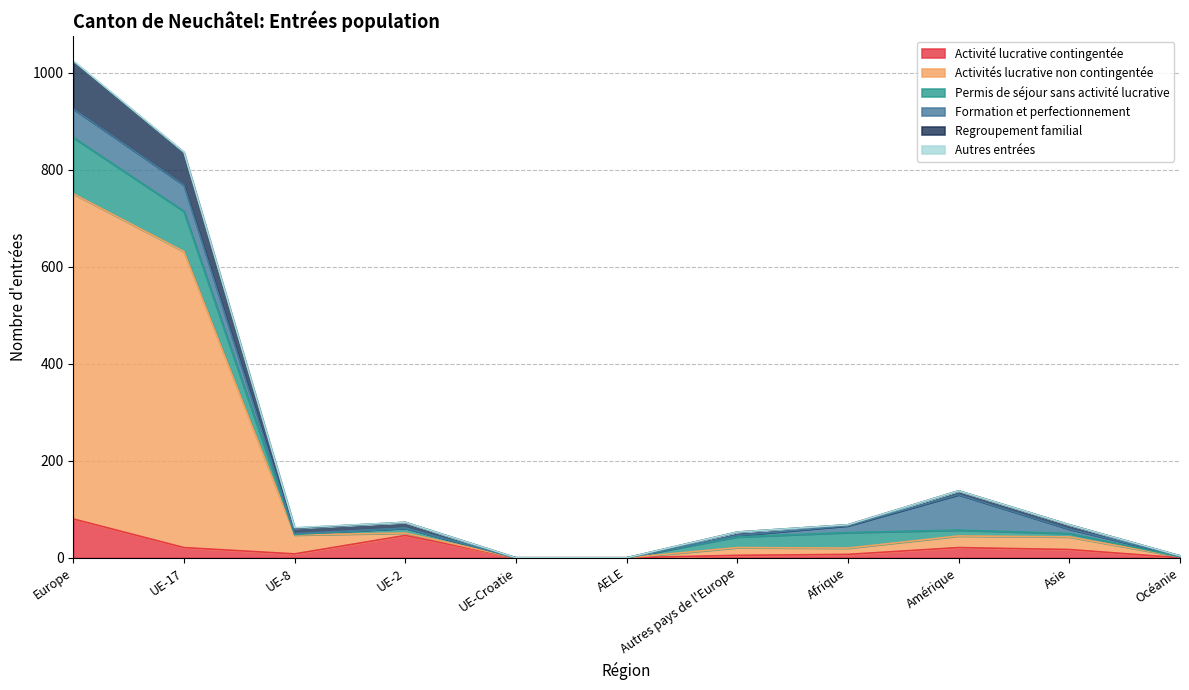

At which category is the sum across all series the highest?

Europe